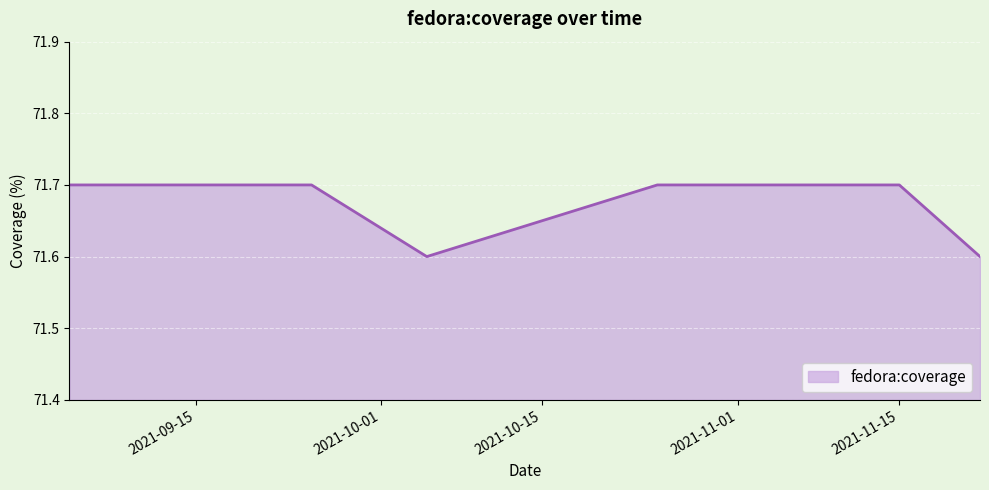

What is the minimum value shown in the chart?

71.6